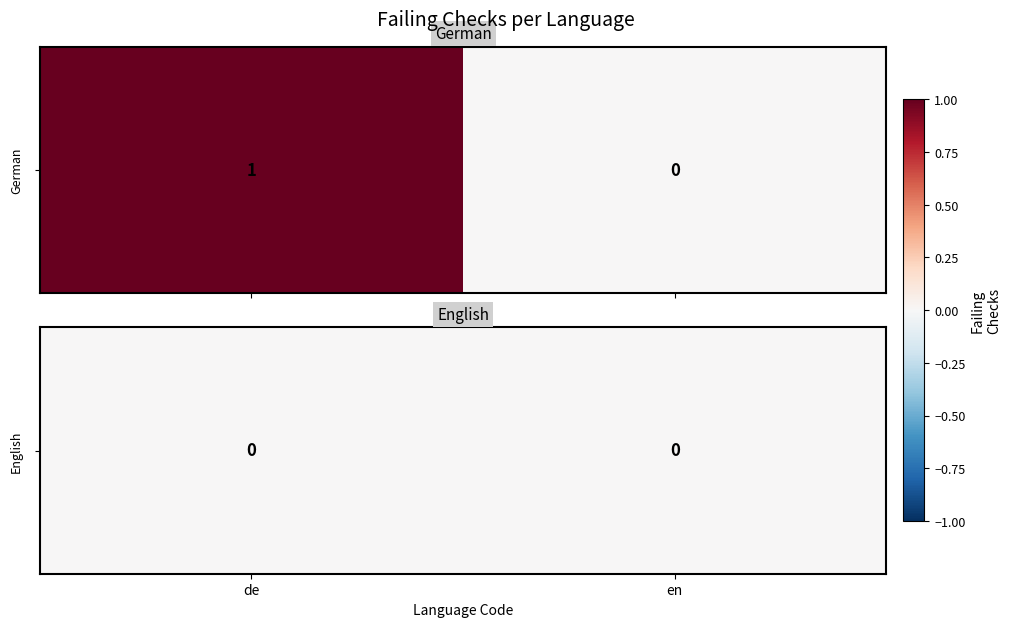

True or false: German has a value of -1 at en.

False